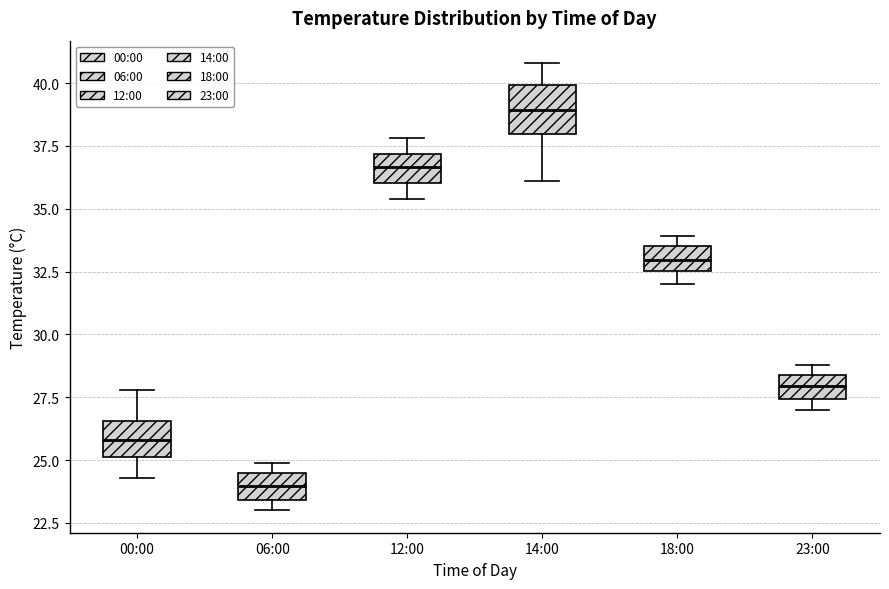

Where does the median line of the box for 06:00 sit on the y-axis? The values are not printed on the chart, so give them approximately, as read against the axis.

24.0